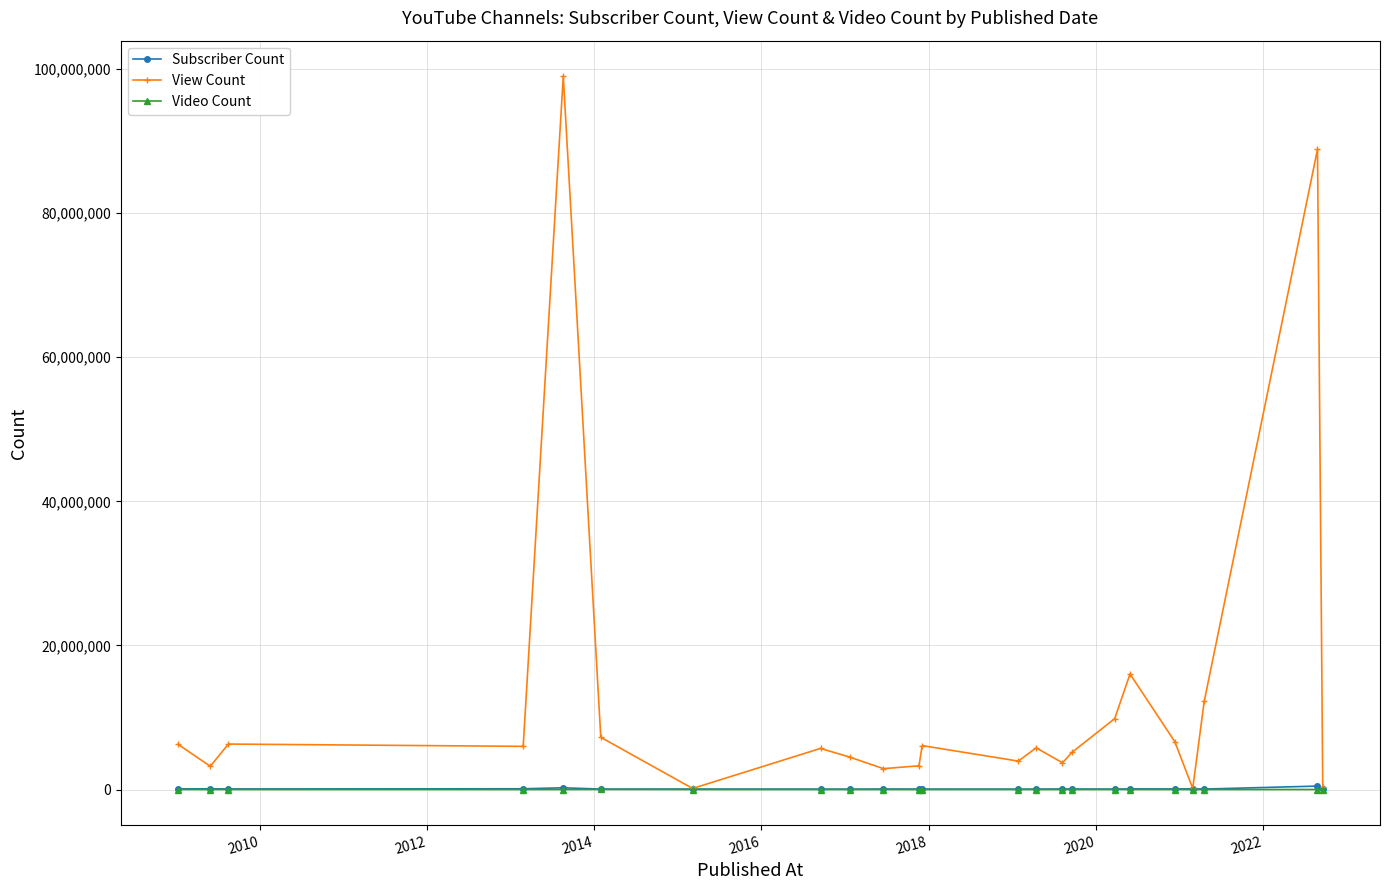

How many categories are shown in the chart?

23